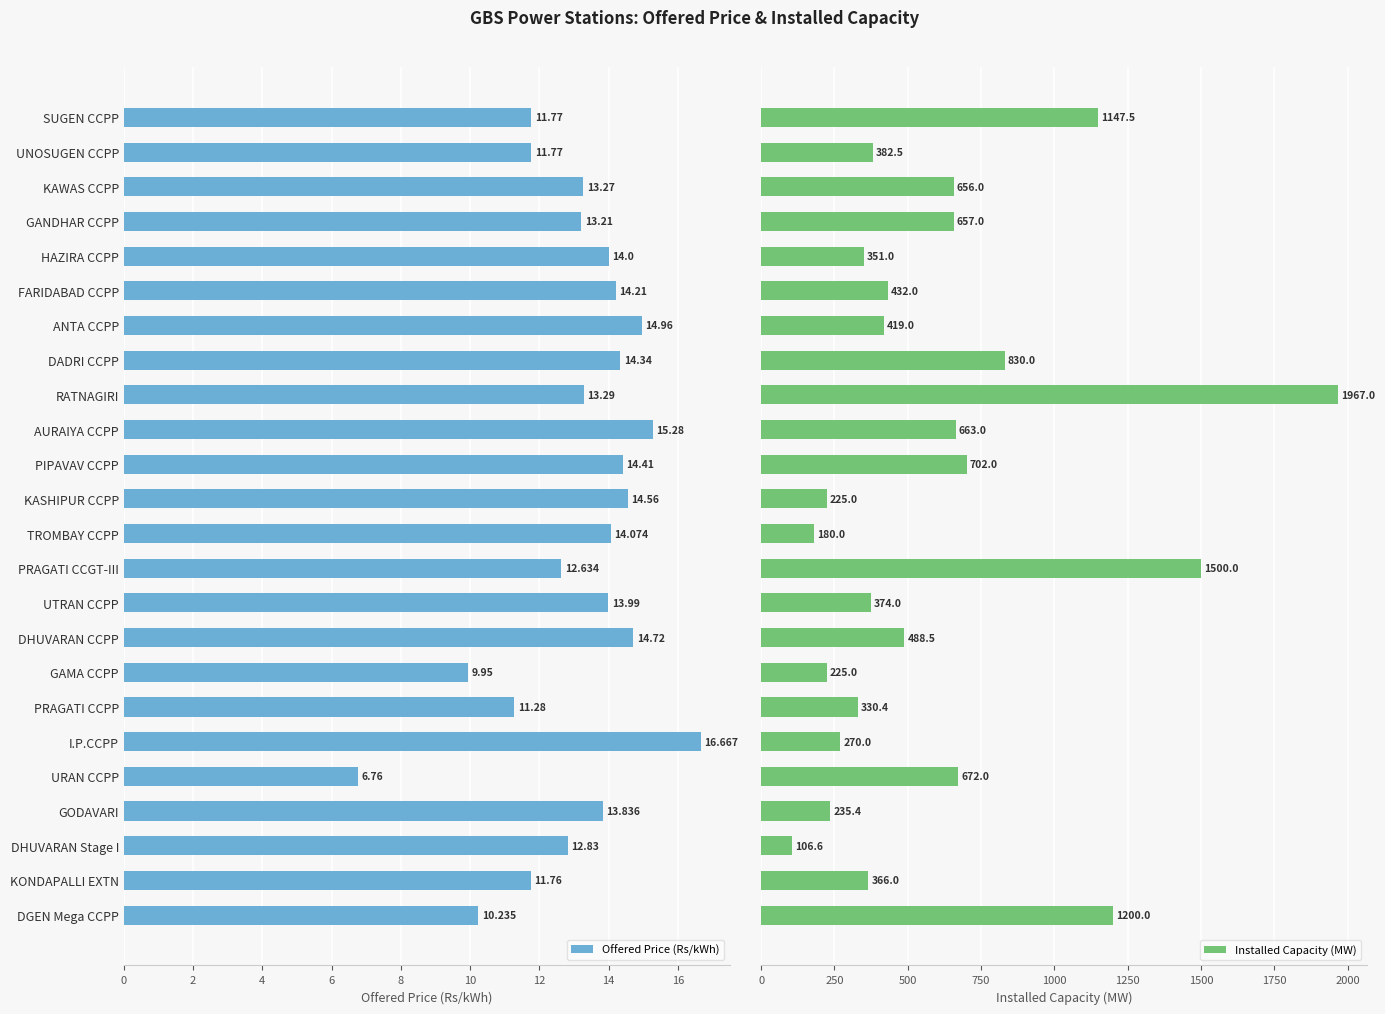

What is the minimum value for Installed Capacity (MW)?

106.6